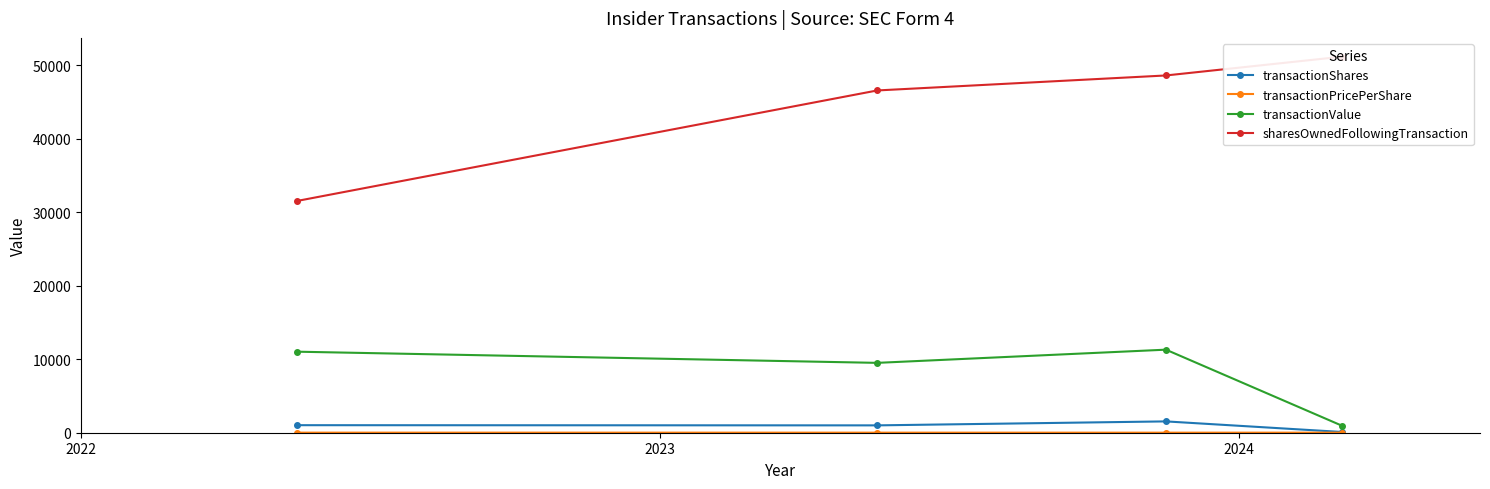

How many interior local valleys does the transactionValue series have?

1